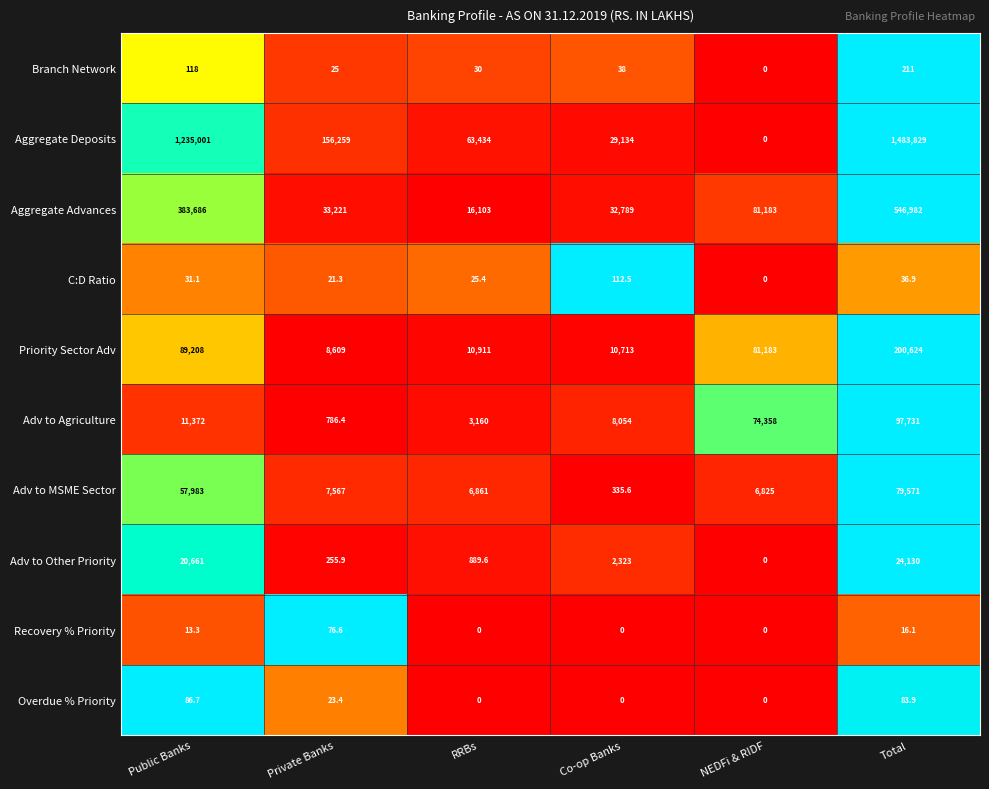

The value of C:D Ratio at Total is 62.4. True or false?

False